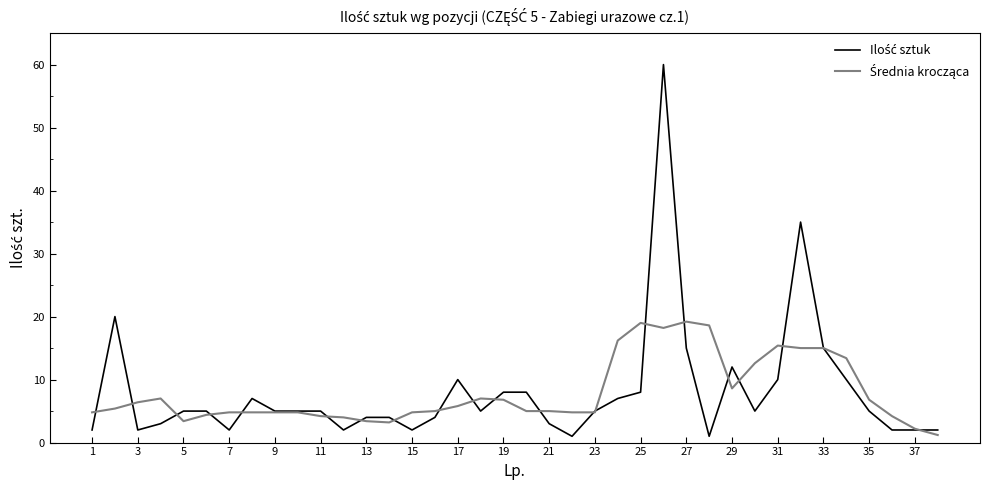

What is the spread (max minus min) of values at 35?

1.8